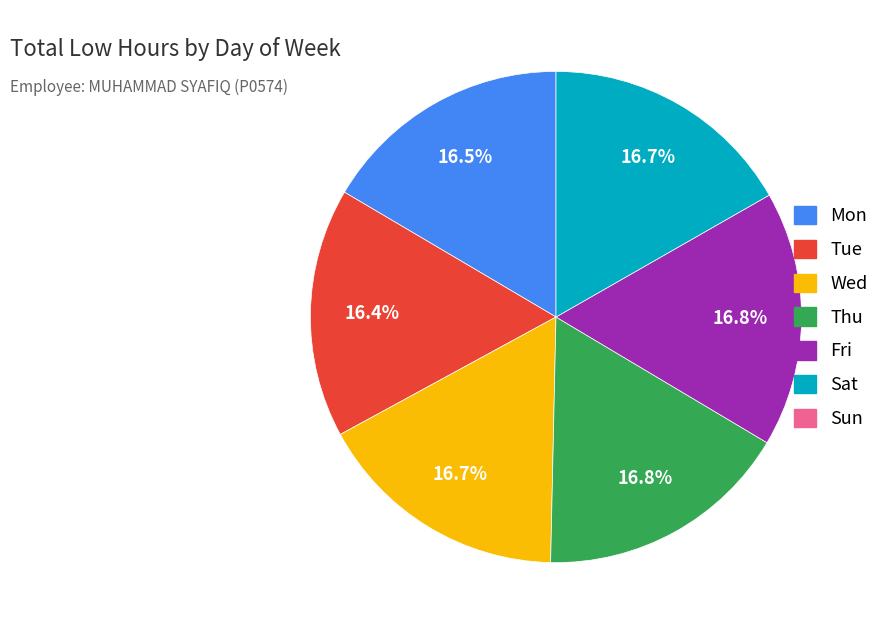

How many slices are in this pie chart?

6